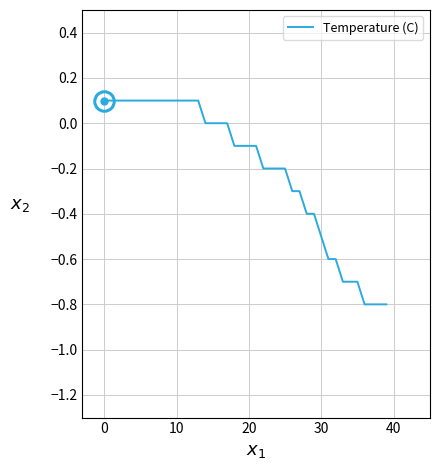

Reading right to left, list all the values displayed in this chart.

-0.8	-0.8	-0.8	-0.8	-0.7	-0.7	-0.7	-0.6	-0.6	-0.5	-0.4	-0.4	-0.3	-0.3	-0.2	-0.2	-0.2	-0.2	-0.1	-0.1	-0.1	-0.1	0.0	0.0	0.0	0.0	0.1	0.1	0.1	0.1	0.1	0.1	0.1	0.1	0.1	0.1	0.1	0.1	0.1	0.1